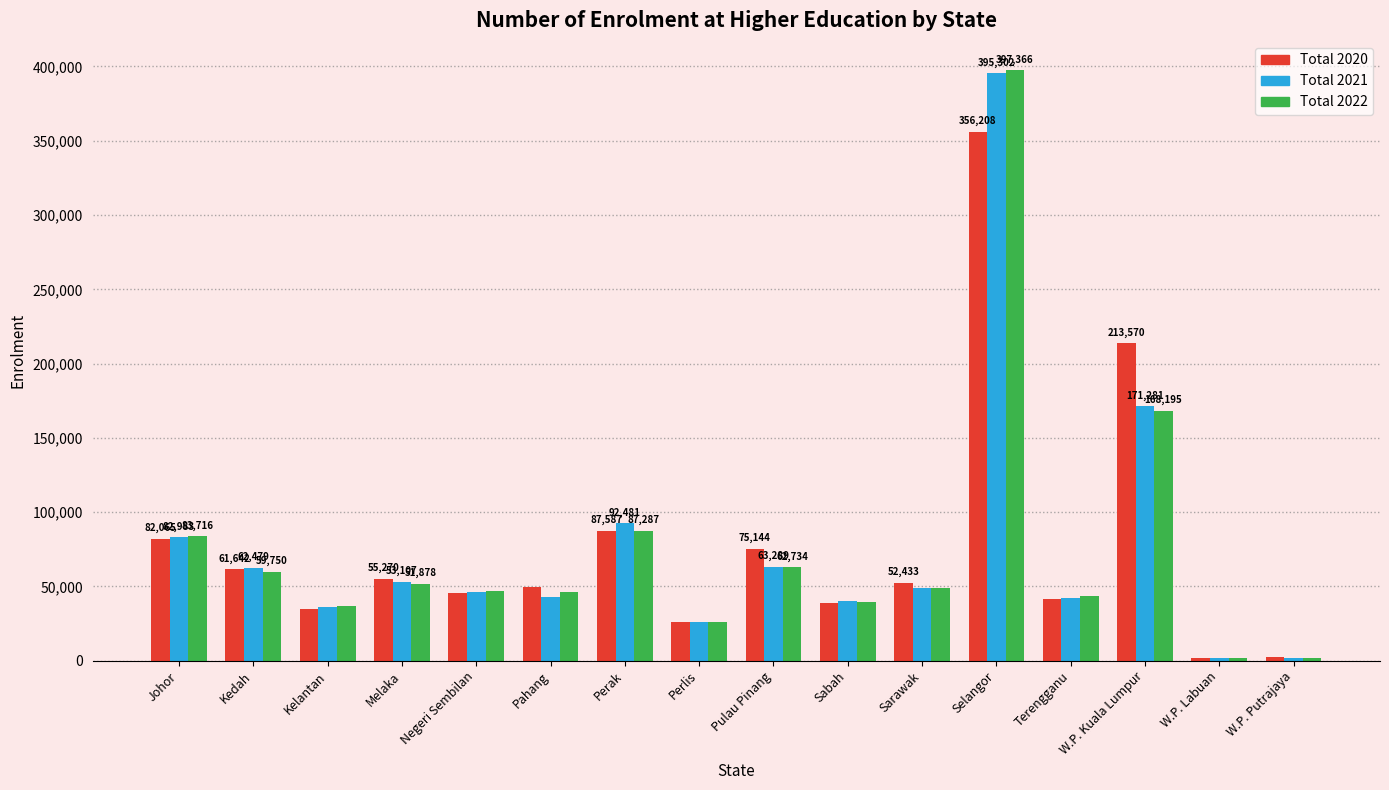

Is the value of Total 2020 at Johor greater than the value of Total 2022 at Selangor?

No